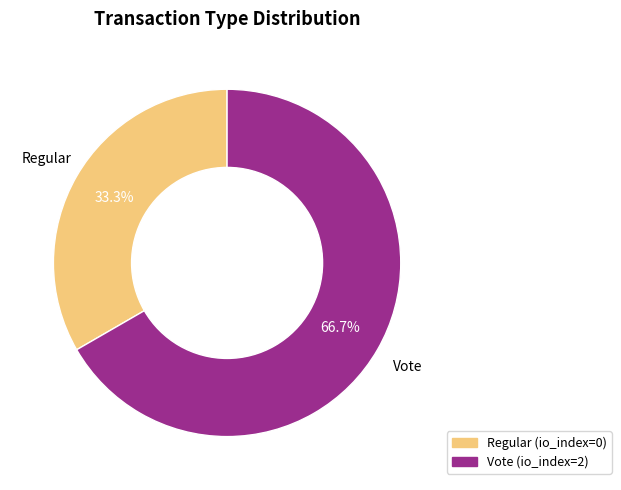

Which category has the biggest portion of the pie?

Vote